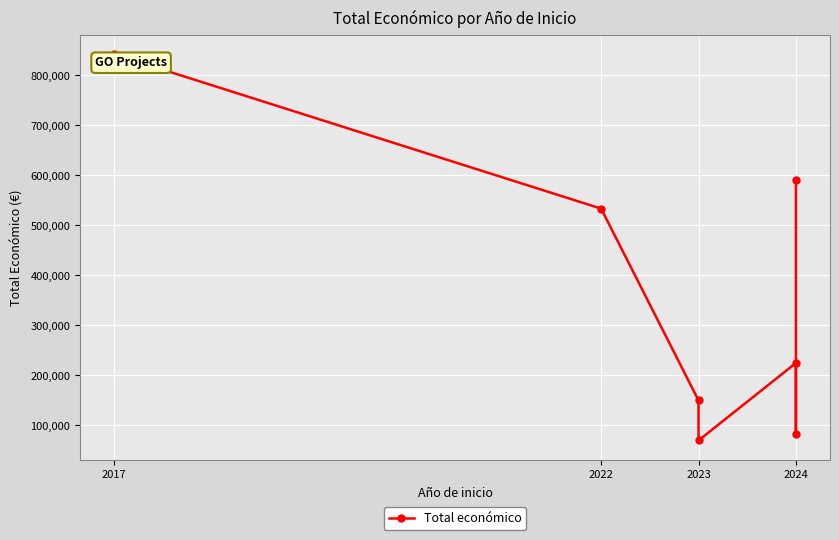

What is the average value?

356386